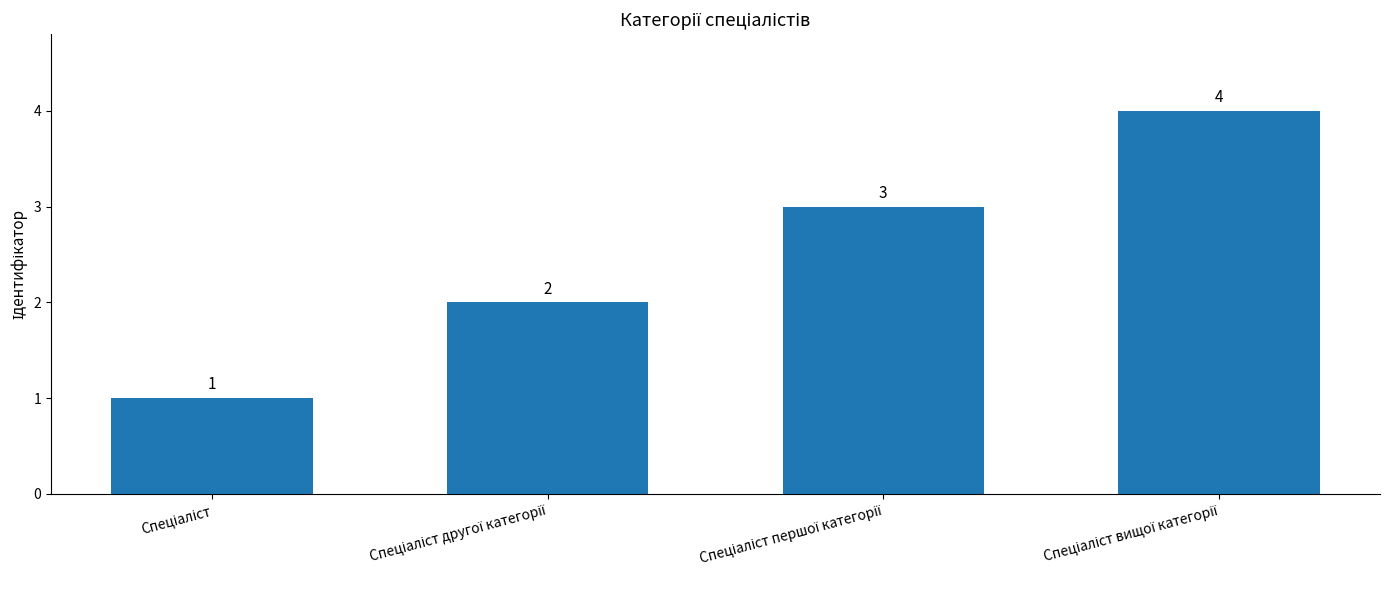

What is the value of the 3rd bar from the left?

3